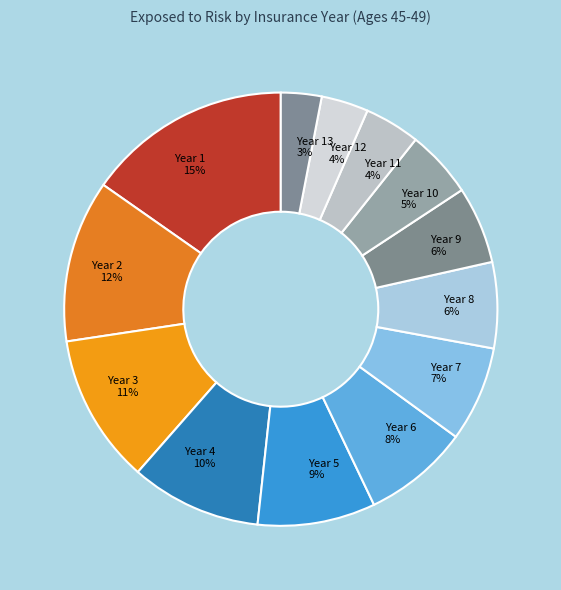

Count the number of slices in the pie.

13